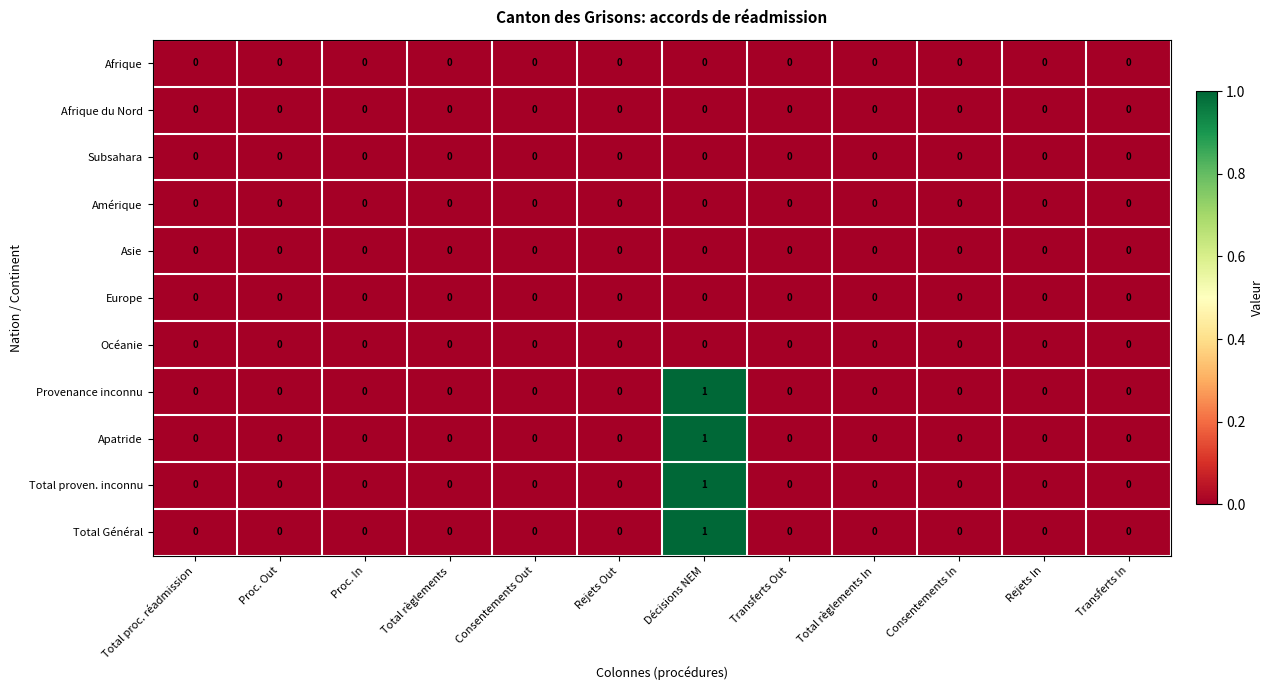

At which category is the sum across all series the highest?

Décisions NEM